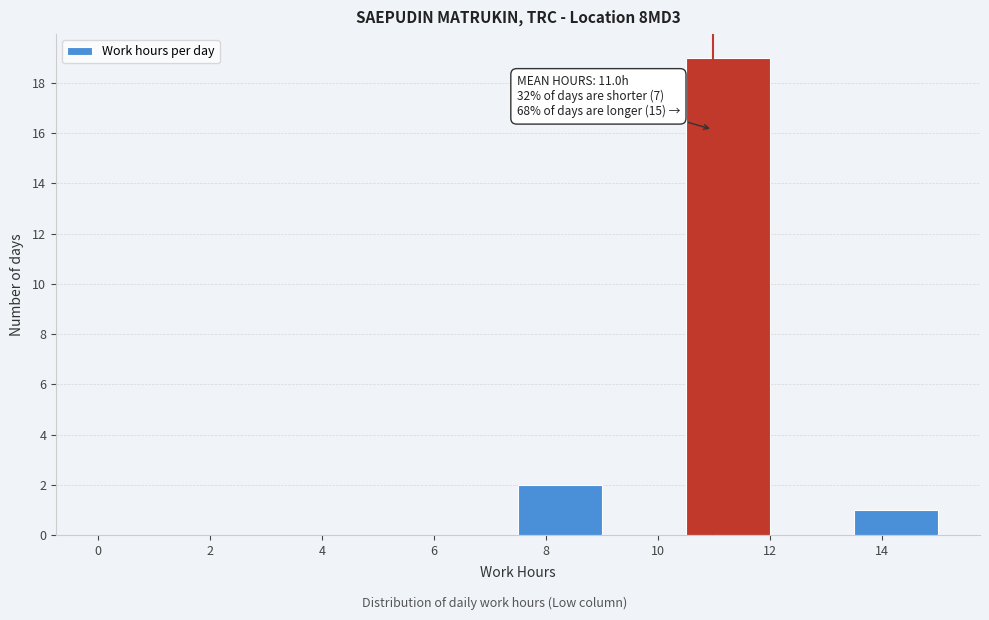

Over which range of the x-axis is the bar tallest?

10.5 to 12.0